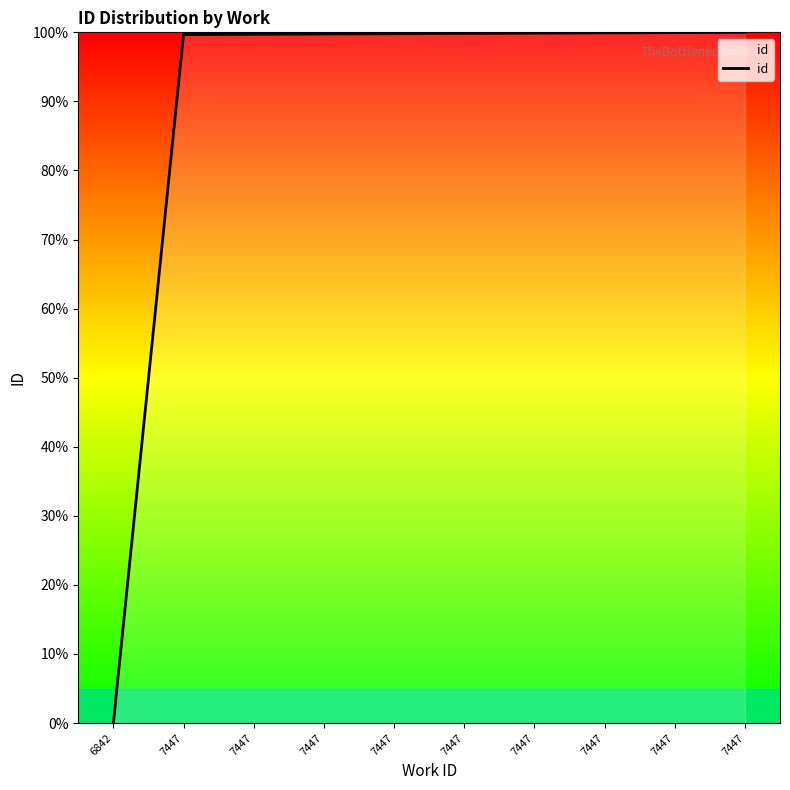

What is the change in value from 7447 to 7447?

+0.1